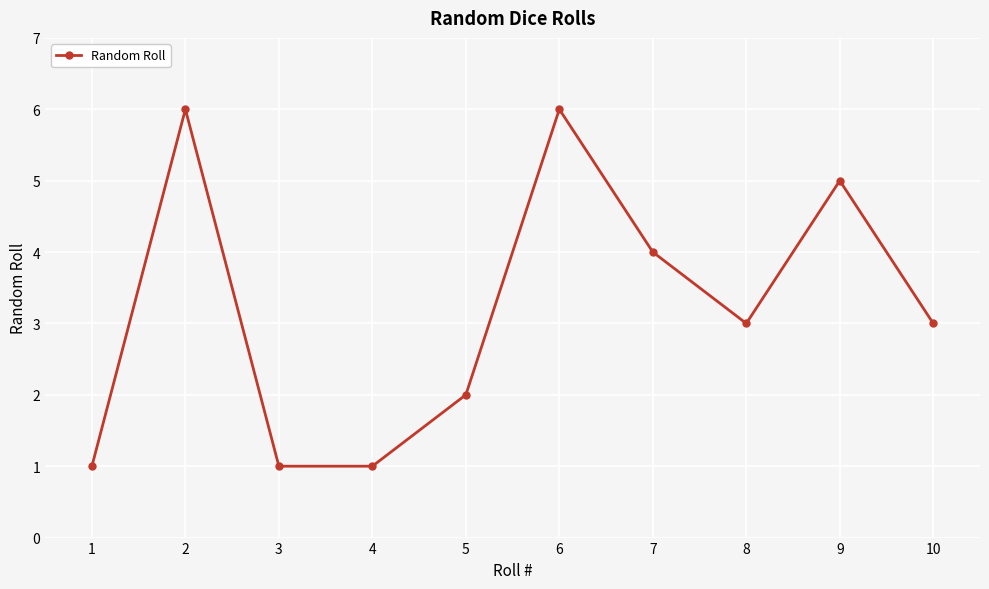

Is it true that the value at 8 is 1?

False